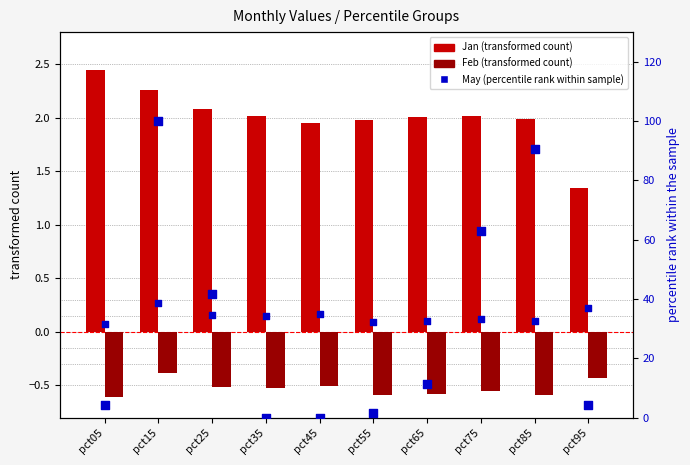

Which series has the largest Y range (max minus min)?

May (percentile rank within sample)